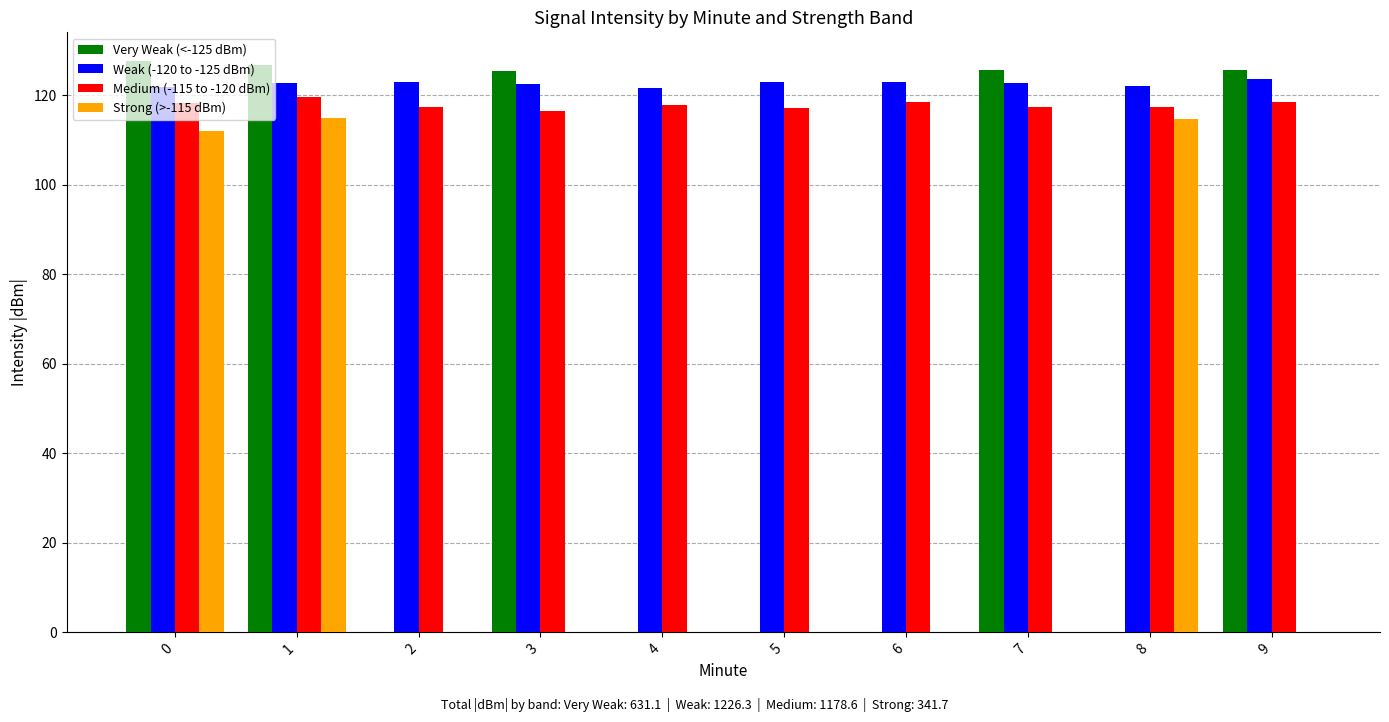

How many values in the Very Weak (<-125 dBm) series exceed 125?

5